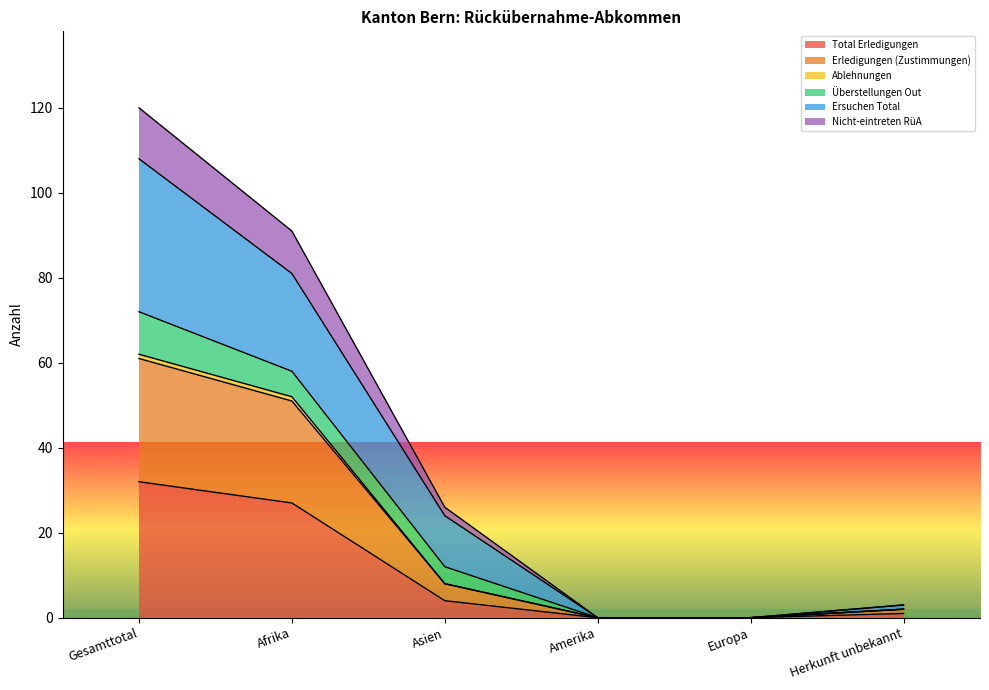

Which category has the highest value in the Total Erledigungen series?

Gesamttotal